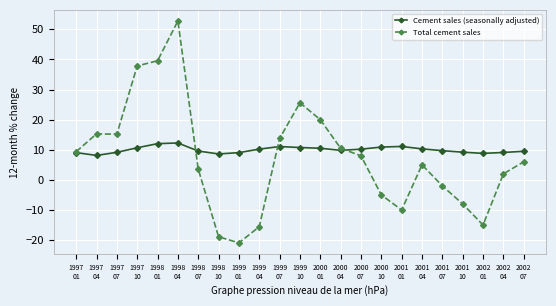

What is the average value of the Total cement sales series?

7.4